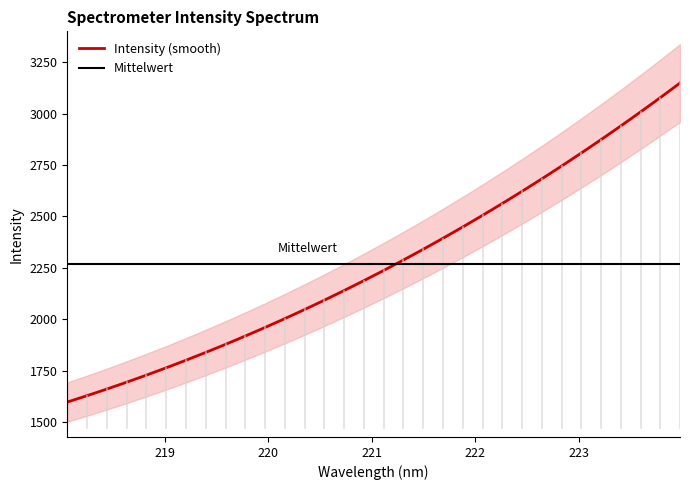

What is the maximum value shown in the chart?

3149.4